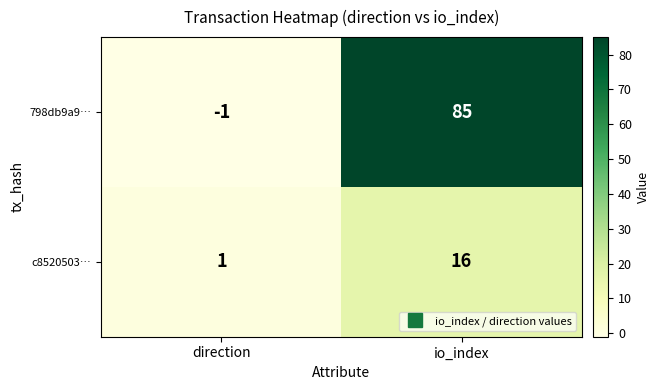

Reading left to right, transcribe all the data shown in this chart.

798db9a9…: -1	85
c8520503…: 1	16